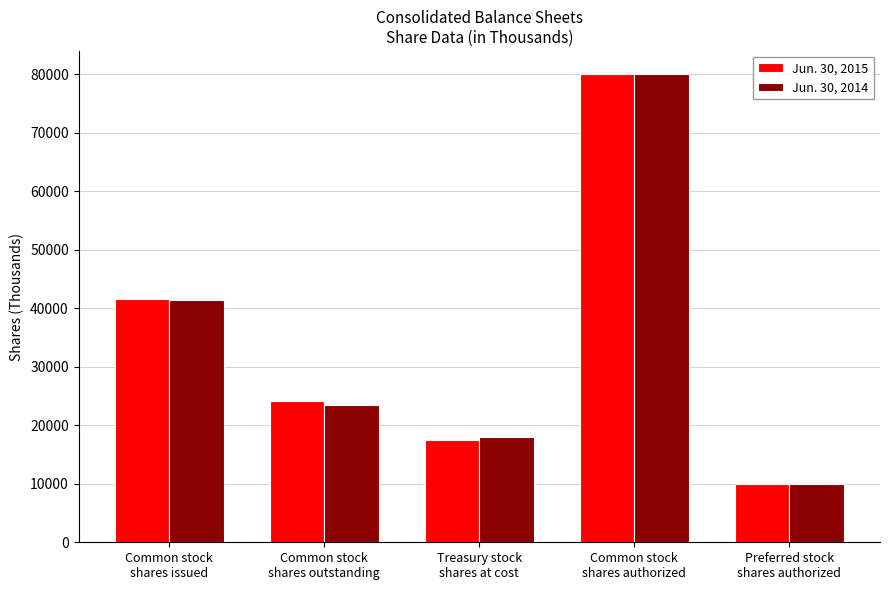

What is the difference between the maximum and minimum values in the Jun. 30, 2014 series?

70000